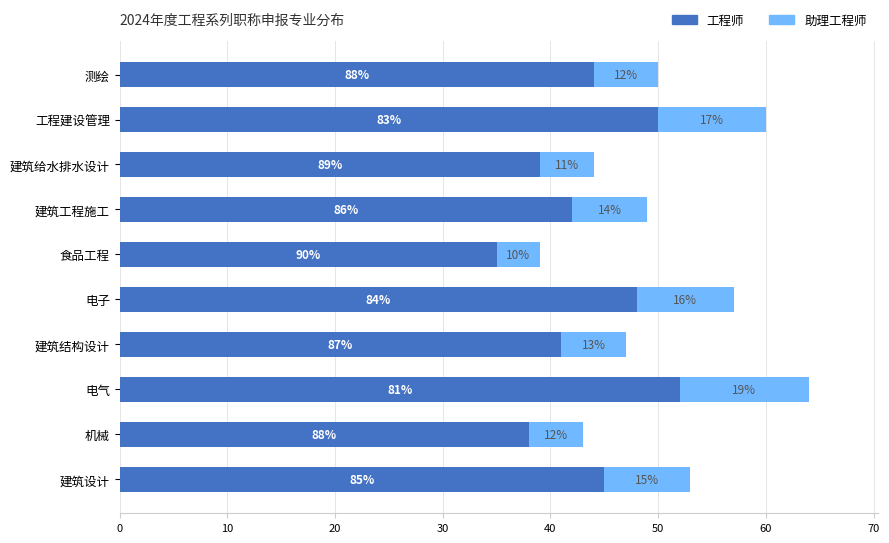

Which series has the largest range (max minus min)?

工程师